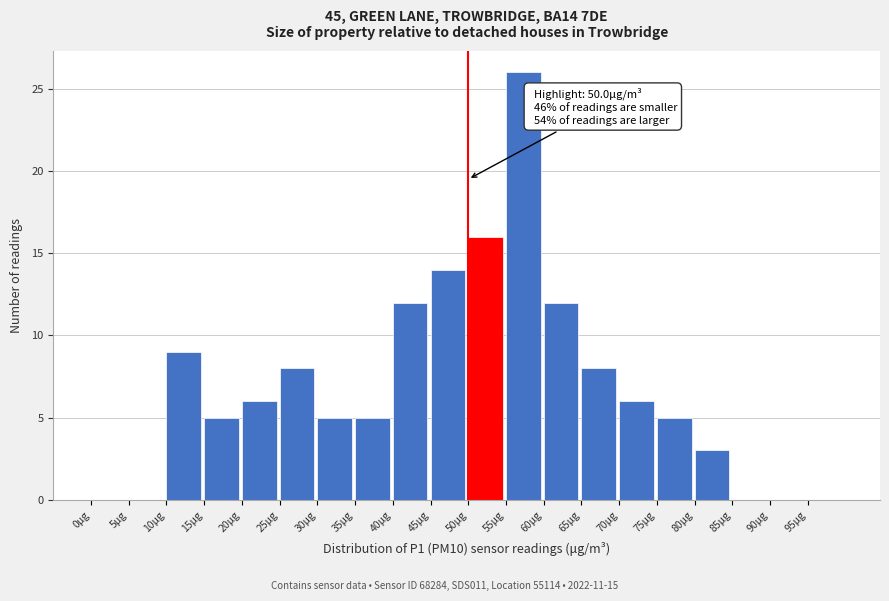

Over which range of the x-axis is the bar tallest?

55 to 60